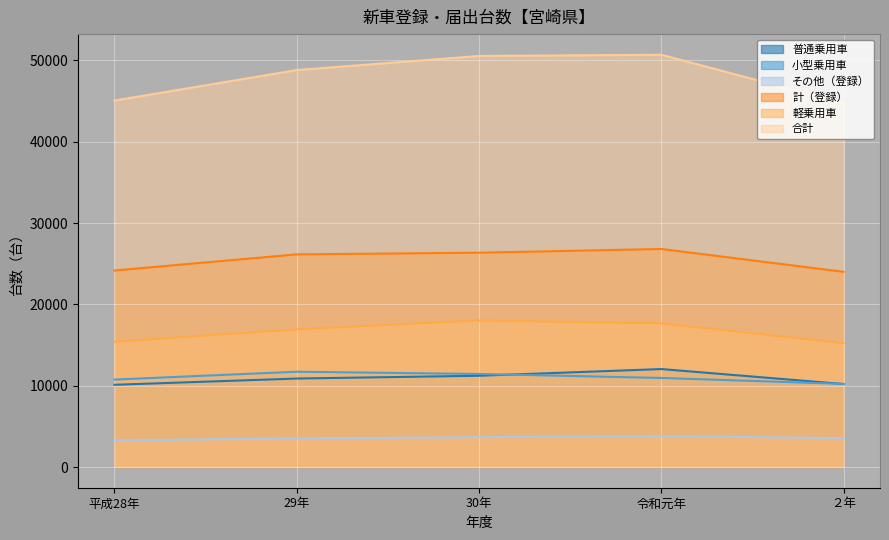

Between 令和元年 and 平成28年, which is larger?

令和元年